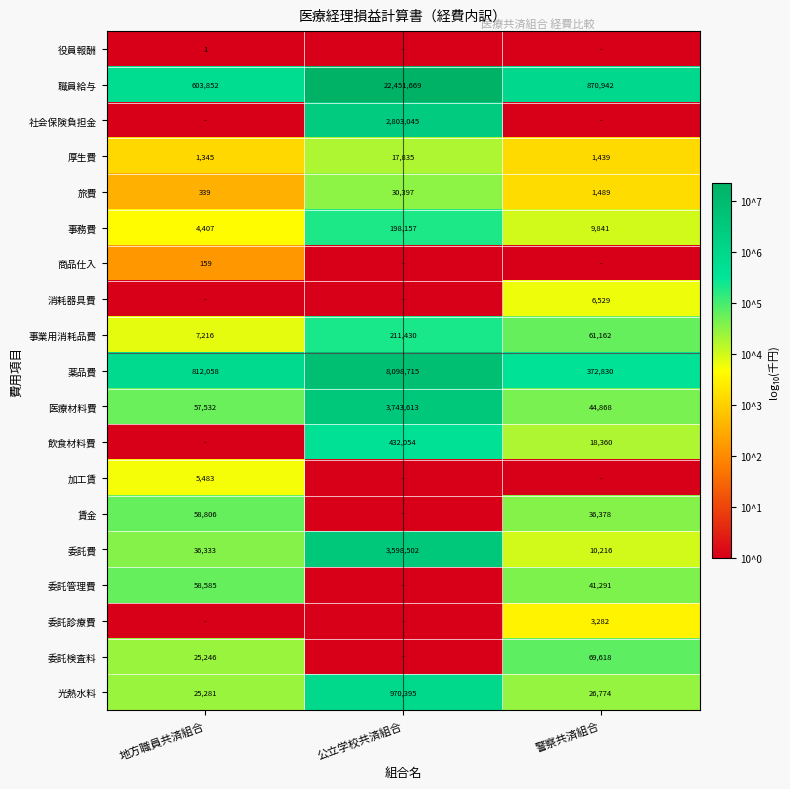

The 事務費 series shows 1377 at 地方職員共済組合. True or false?

False